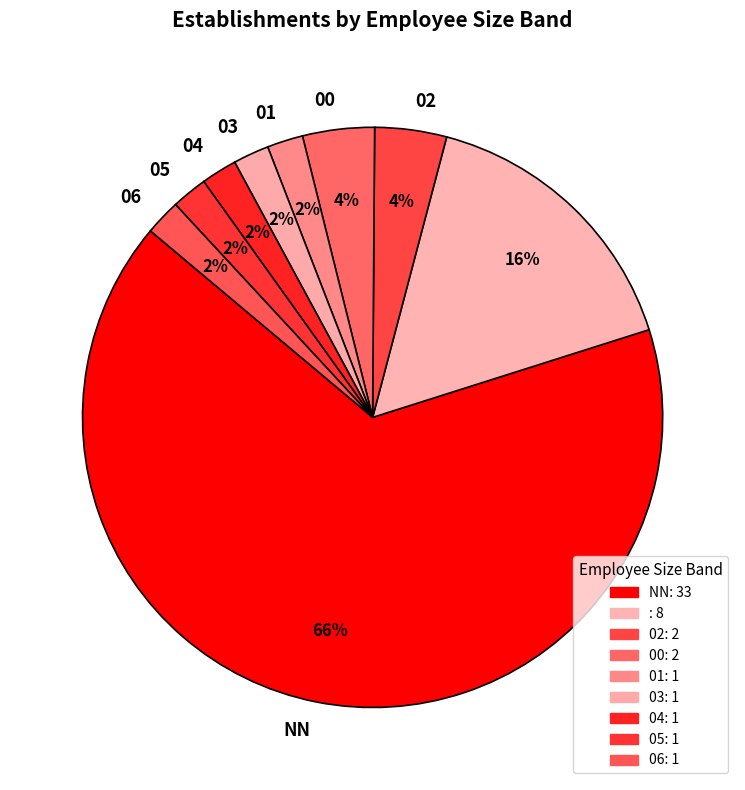

Count the number of slices in the pie.

9